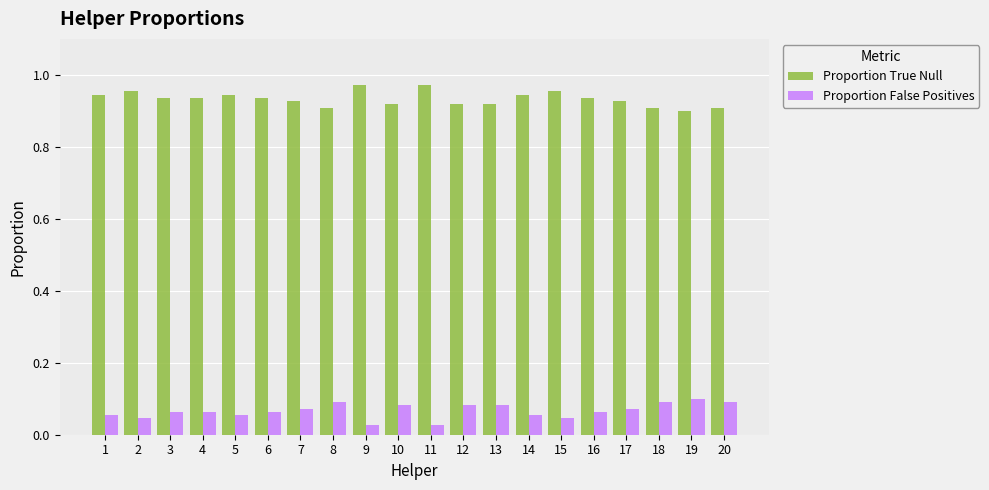

Count the Proportion False Positives values in the range 0 to 1.

20